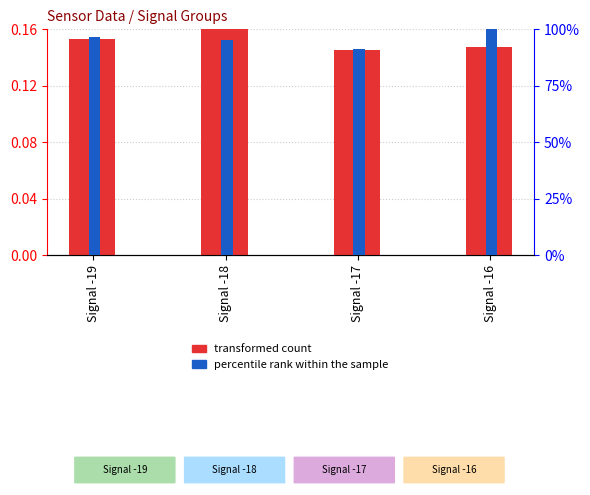

What is the average value of the transformed count series?

0.2